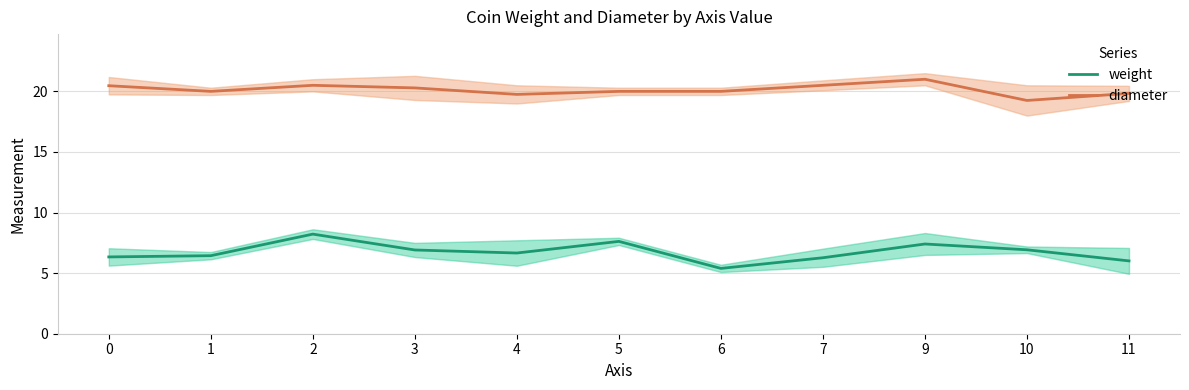

At which category is the sum across all series the highest?

2